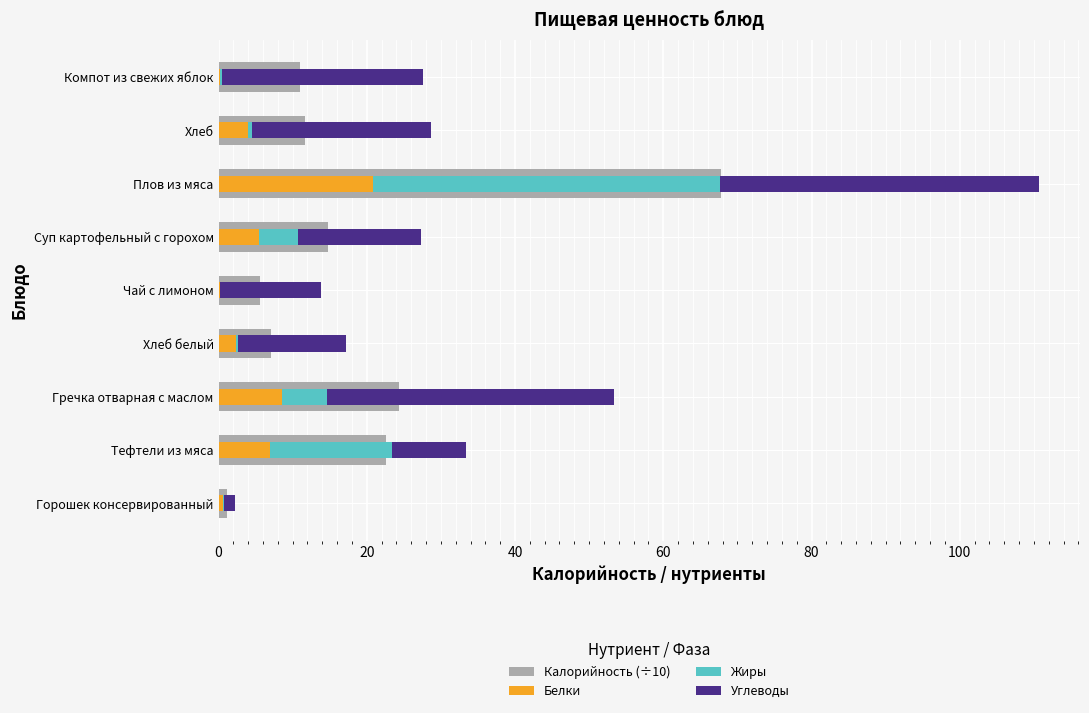

Between Компот из свежих яблок and Чай с лимоном, which is larger?

Компот из свежих яблок